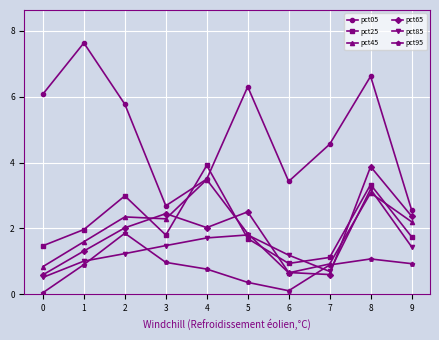

True or false: pct25 has a value of 3.0 at 2.

True